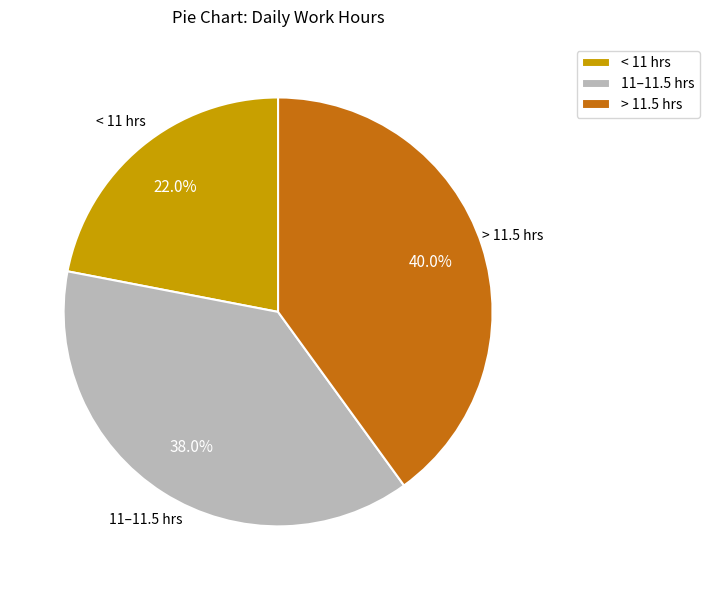

Which category has the smallest portion of the pie?

< 11 hrs